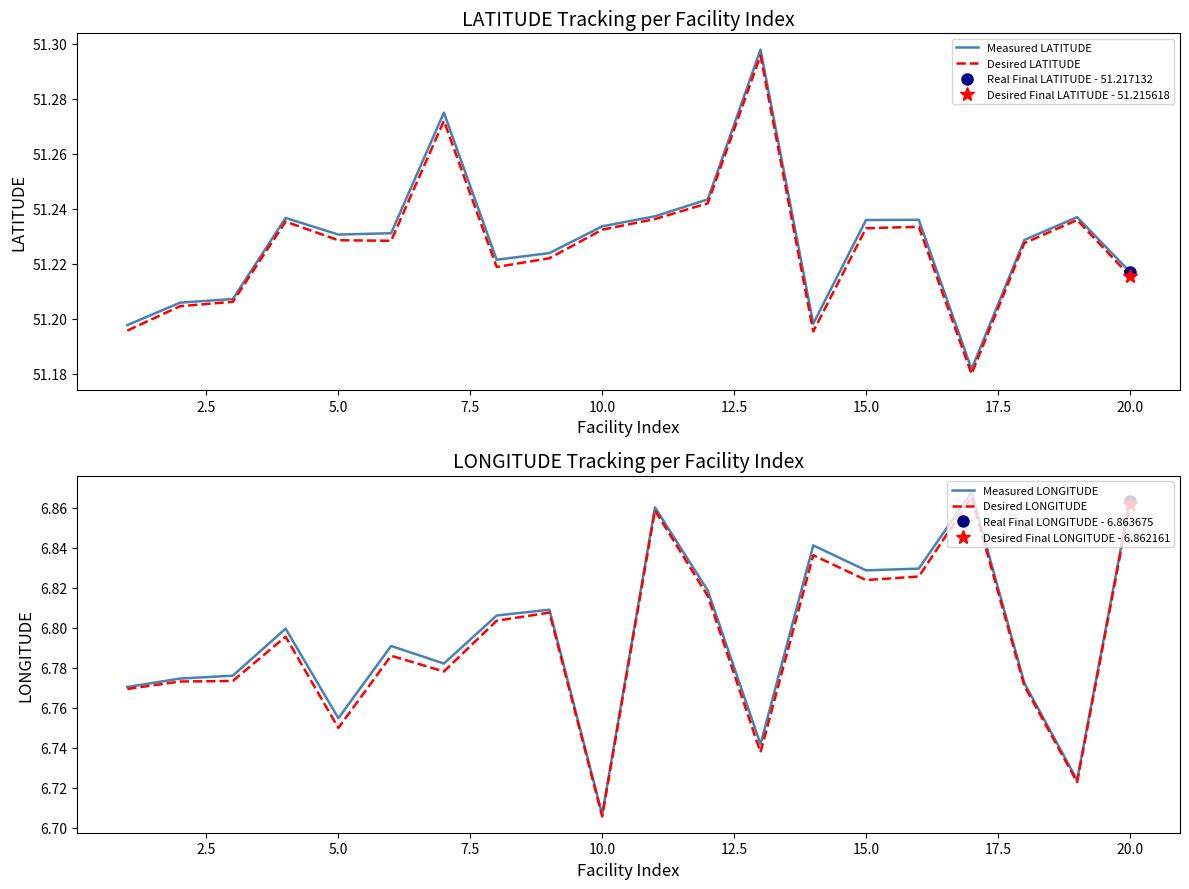

The value of Measured LATITUDE at 15.0 is 80.1. True or false?

False